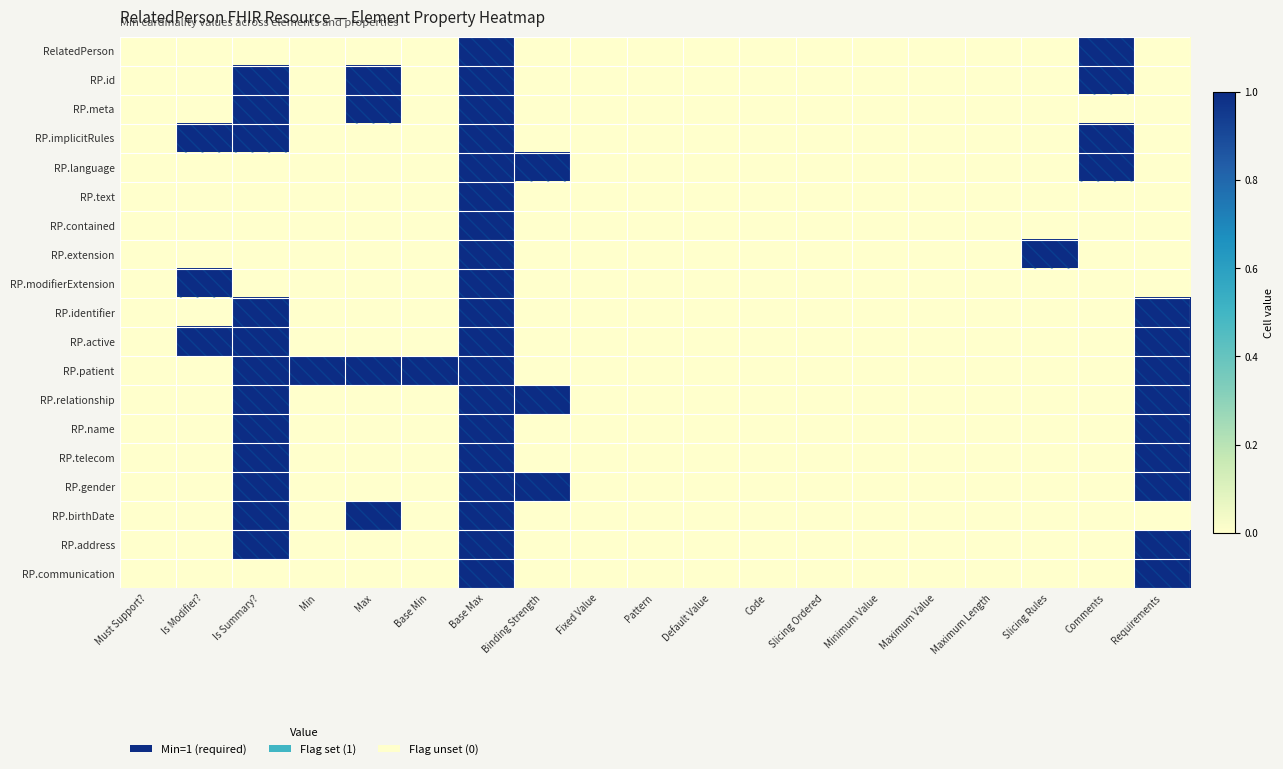

At which category is the sum across all series the highest?

Base Max